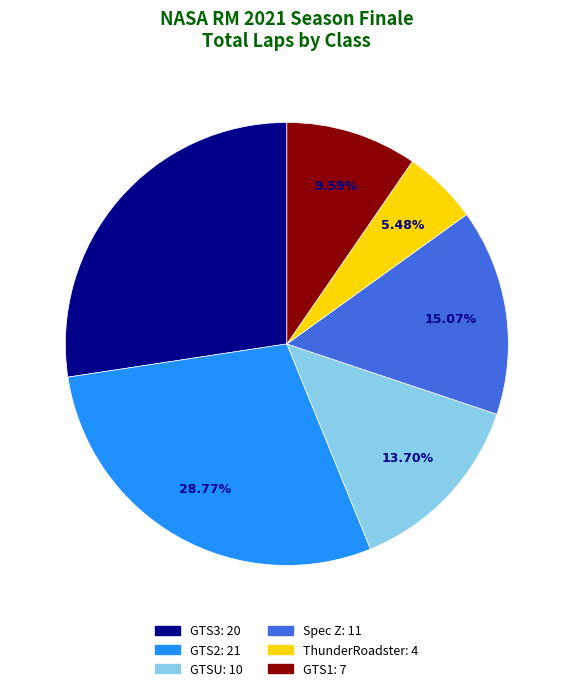

To the nearest percent, what is the average slice percentage?

17%